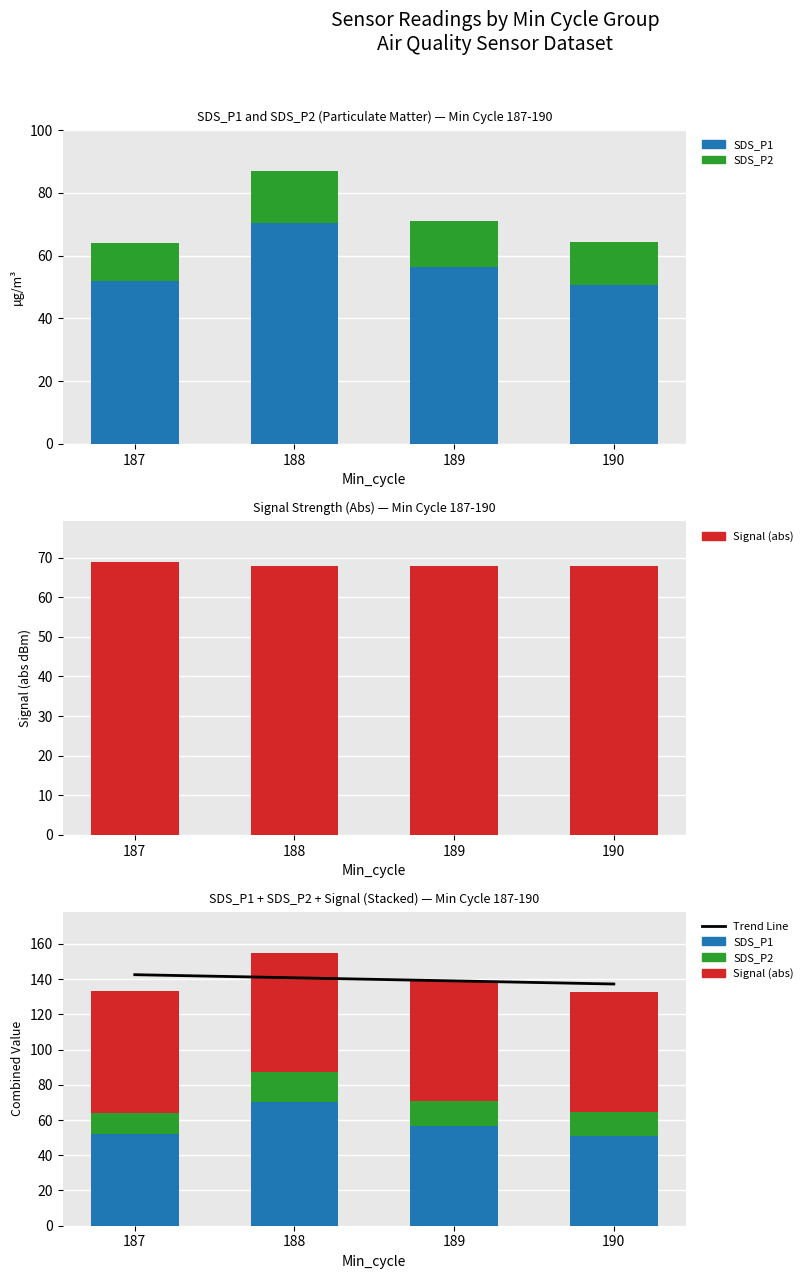

At which category does the chart reach its minimum across all series?

187